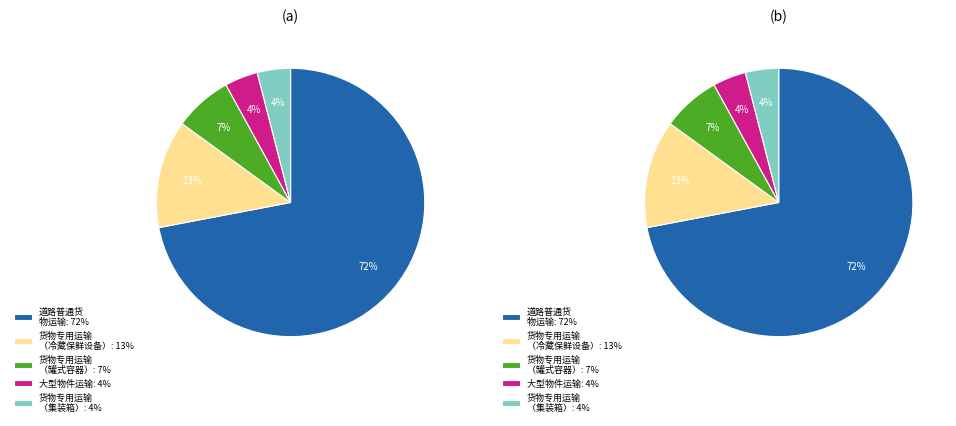

Is it true that 货物专用运输（冷藏保鲜设备） is 24% of the pie?

False